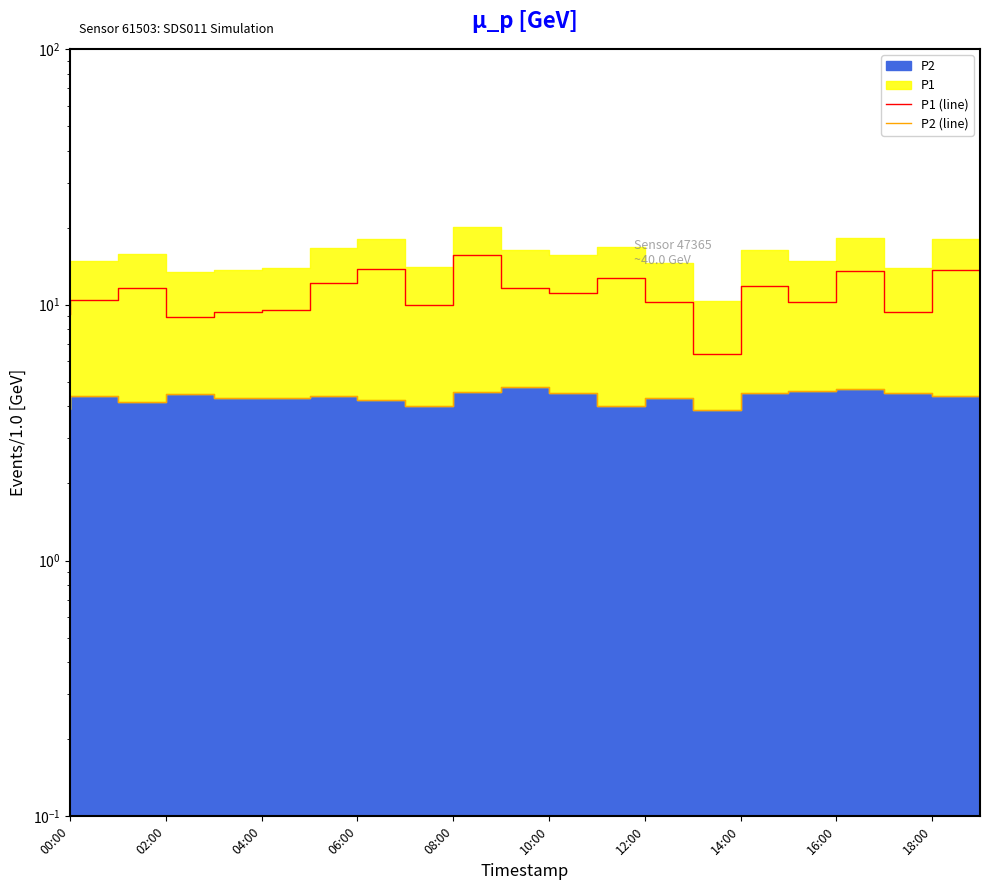

Does the chart display data point markers on the line(s)?

No